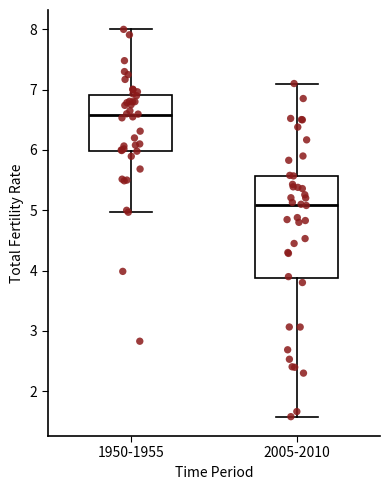

Reading left to right, transcribe this box plot: for each box, give where its median line is, the range the box spans, and where its two whiskers end, as read against the y-axis. The values are not printed on the chart, so give them approximately, as read against the axis.

1950-1955: median 6.6, box 6.0 to 6.9, whiskers 5.0 to 8.0
2005-2010: median 5.1, box 3.9 to 5.6, whiskers 1.6 to 7.1